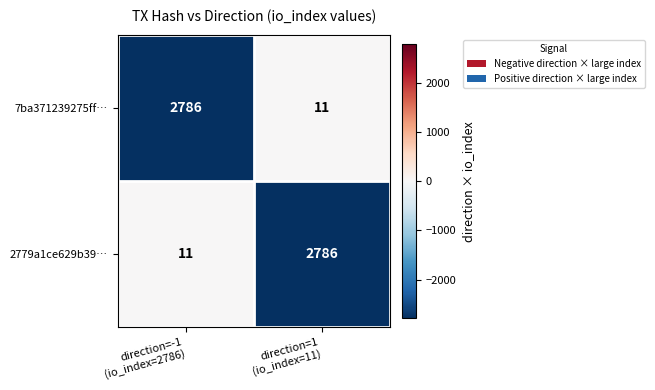

What is the minimum value for 7ba371239275ff…?

11